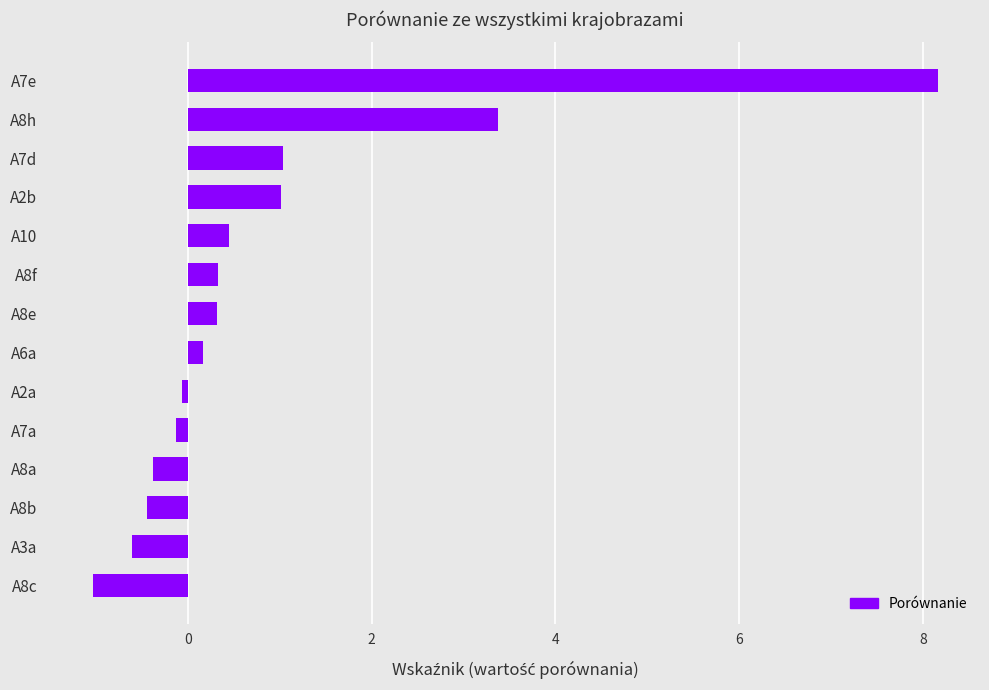

At which label is the value closest to 3?

A8h